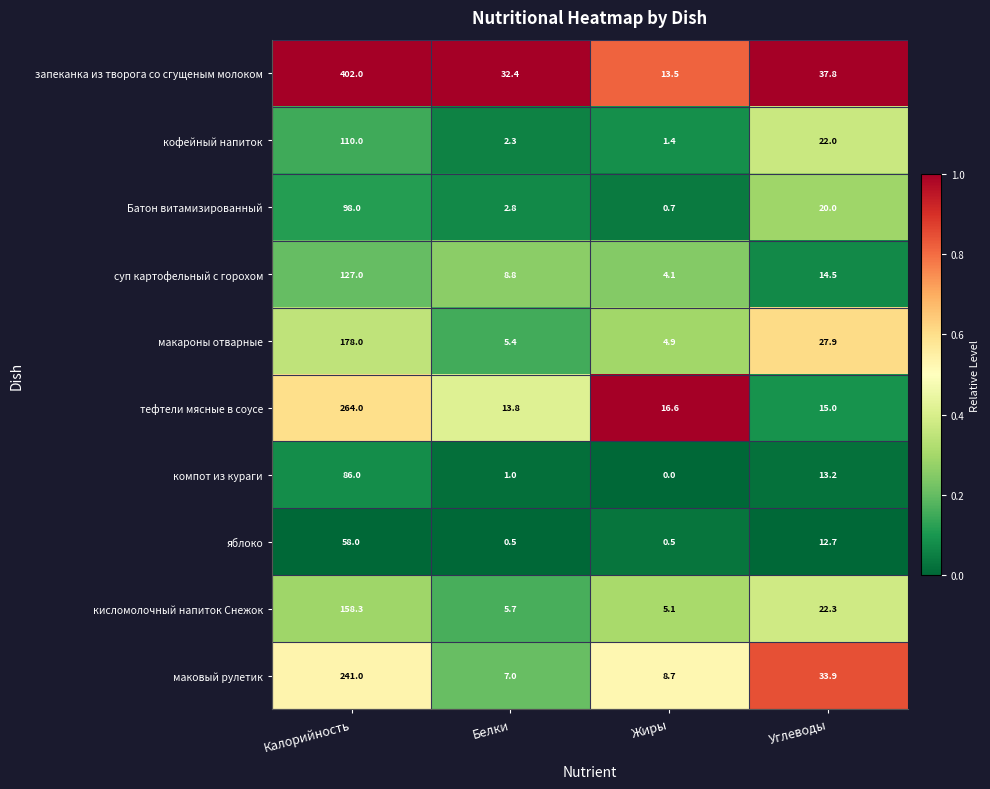

Read the запеканка из творога со сгущеным молоком value at Углеводы.

37.8